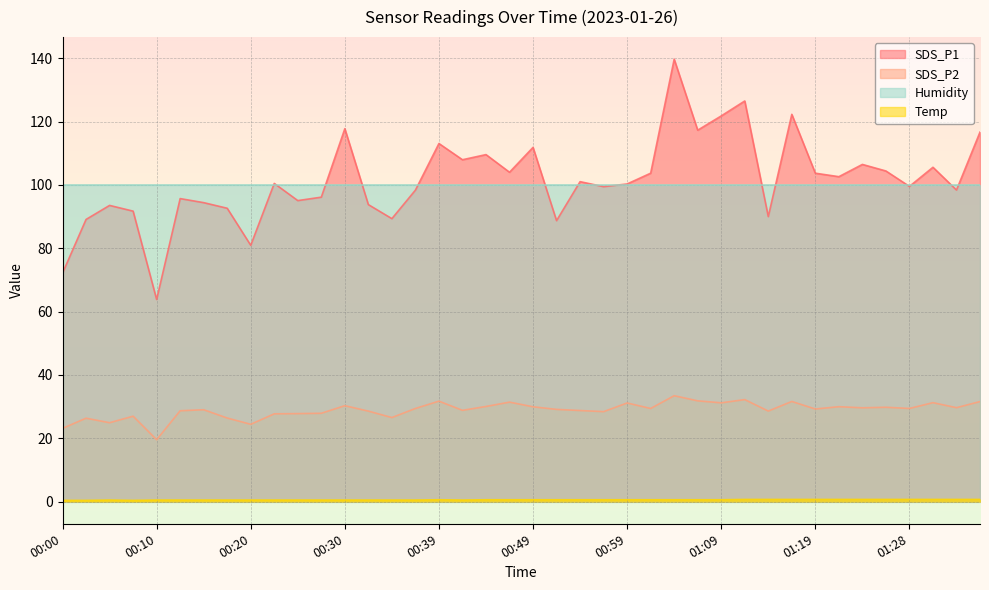

Rank the categories by SDS_P2 value from lowest to highest.

00:10, 00:00, 00:20, 00:05, 00:03, 00:18, 00:35, 00:08, 00:22, 00:25, 00:27, 00:57, 00:32, 01:14, 00:13, 00:54, 00:42, 00:15, 00:52, 01:19, 00:37, 01:01, 01:28, 01:23, 01:33, 01:26, 00:49, 01:21, 00:44, 00:30, 00:59, 01:09, 01:31, 00:47, 01:36, 01:16, 00:39, 01:06, 01:11, 01:04